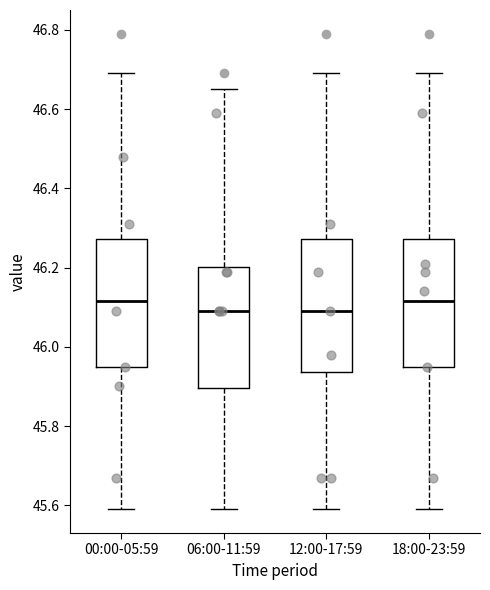

Reading left to right, read every box against the y-axis: the position of its median line, the range the box covers, and the ends of its whiskers. The values are not printed on the chart, so give them approximately, as read against the axis.

00:00-05:59: median 46.12, box 45.96 to 46.28, whiskers 45.60 to 46.70
06:00-11:59: median 46.10, box 45.90 to 46.20, whiskers 45.60 to 46.66
12:00-17:59: median 46.10, box 45.94 to 46.28, whiskers 45.60 to 46.70
18:00-23:59: median 46.12, box 45.96 to 46.28, whiskers 45.60 to 46.70